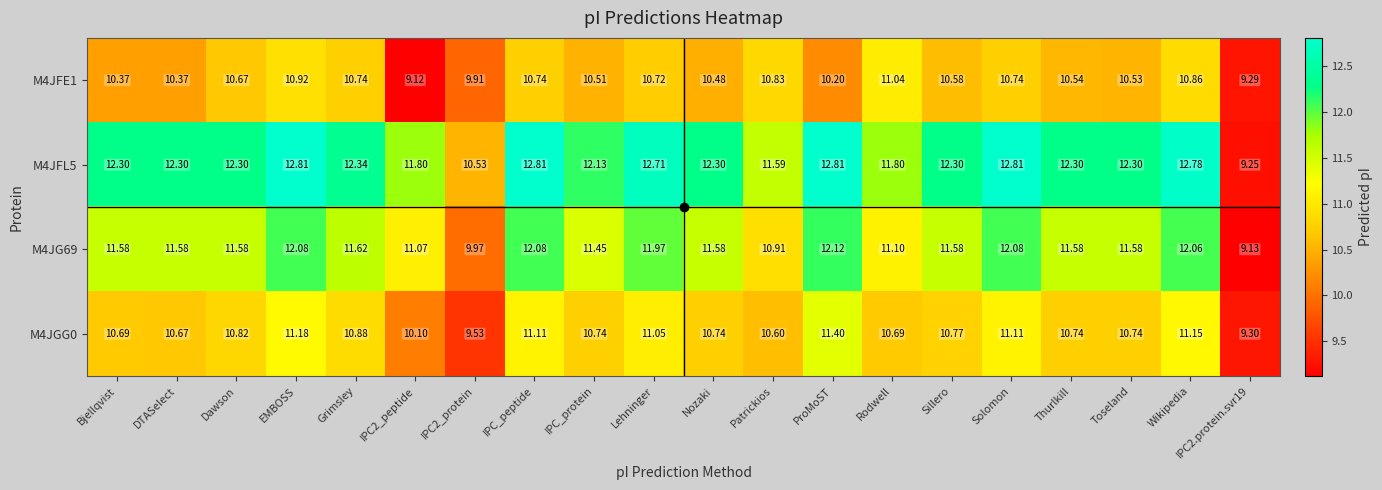

Is the value of M4JFE1 at Solomon greater than the value of M4JGG0 at Bjellqvist?

Yes